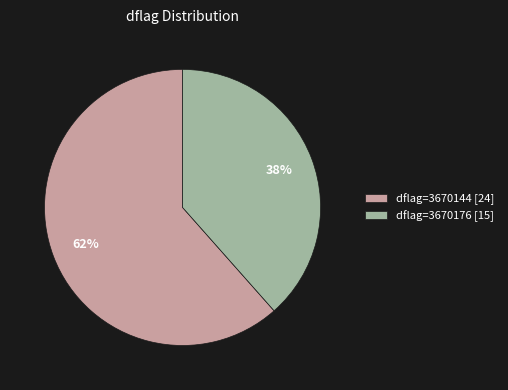

Which category has the smallest portion of the pie?

dflag=3670176 [15]